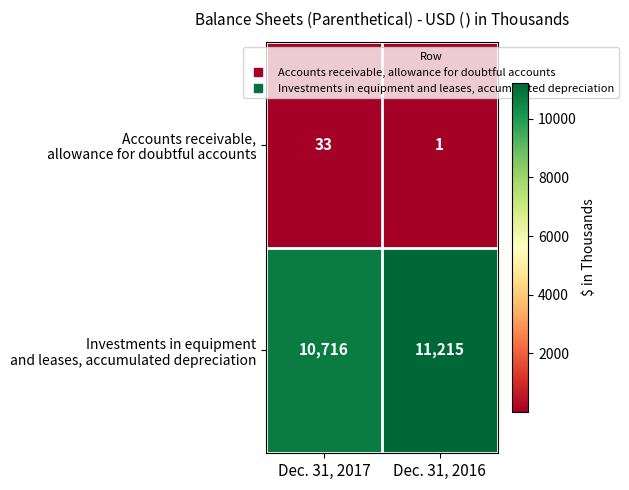

Which label corresponds to the largest value in the chart?

Dec. 31, 2016